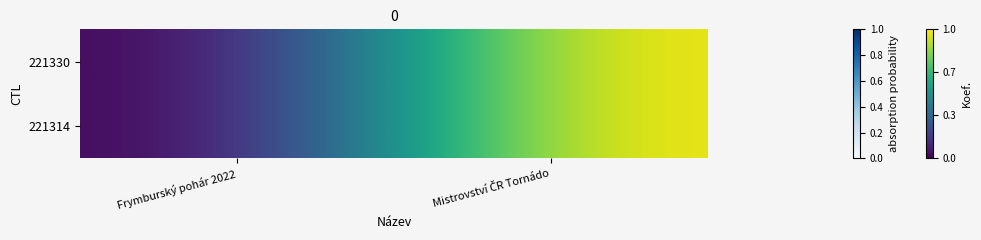

Which series changed the most between Frymburský pohár 2022 and Mistrovství ČR Tornádo?

221330